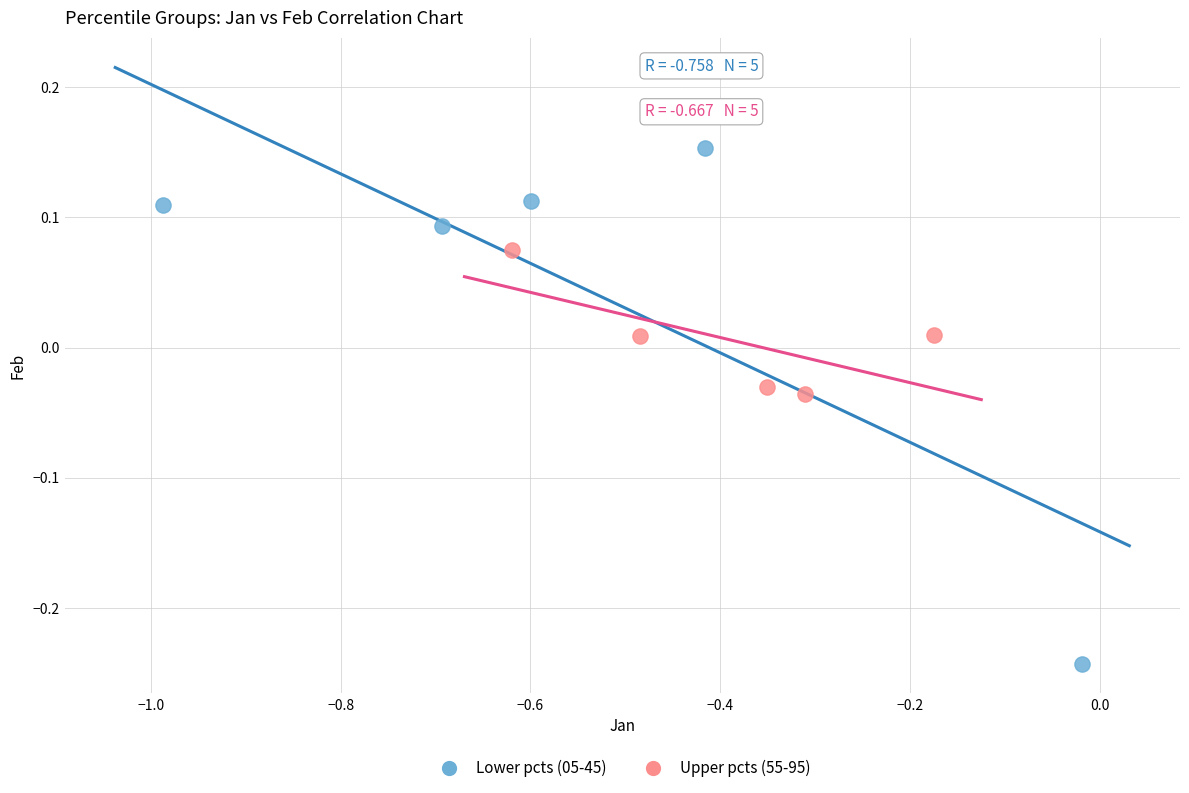

Which series contains the lowest Y value?

Lower pcts (05-45)